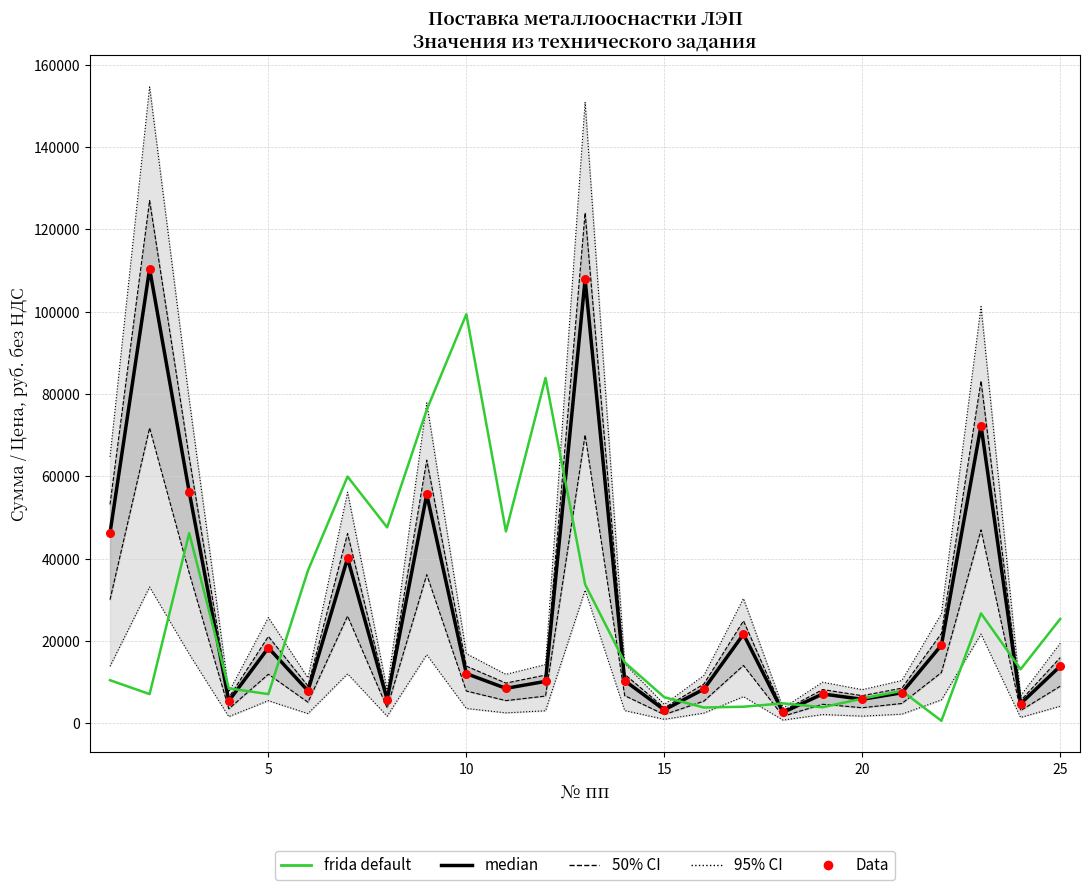

At how many categories does at least one series exceed 91183?

3